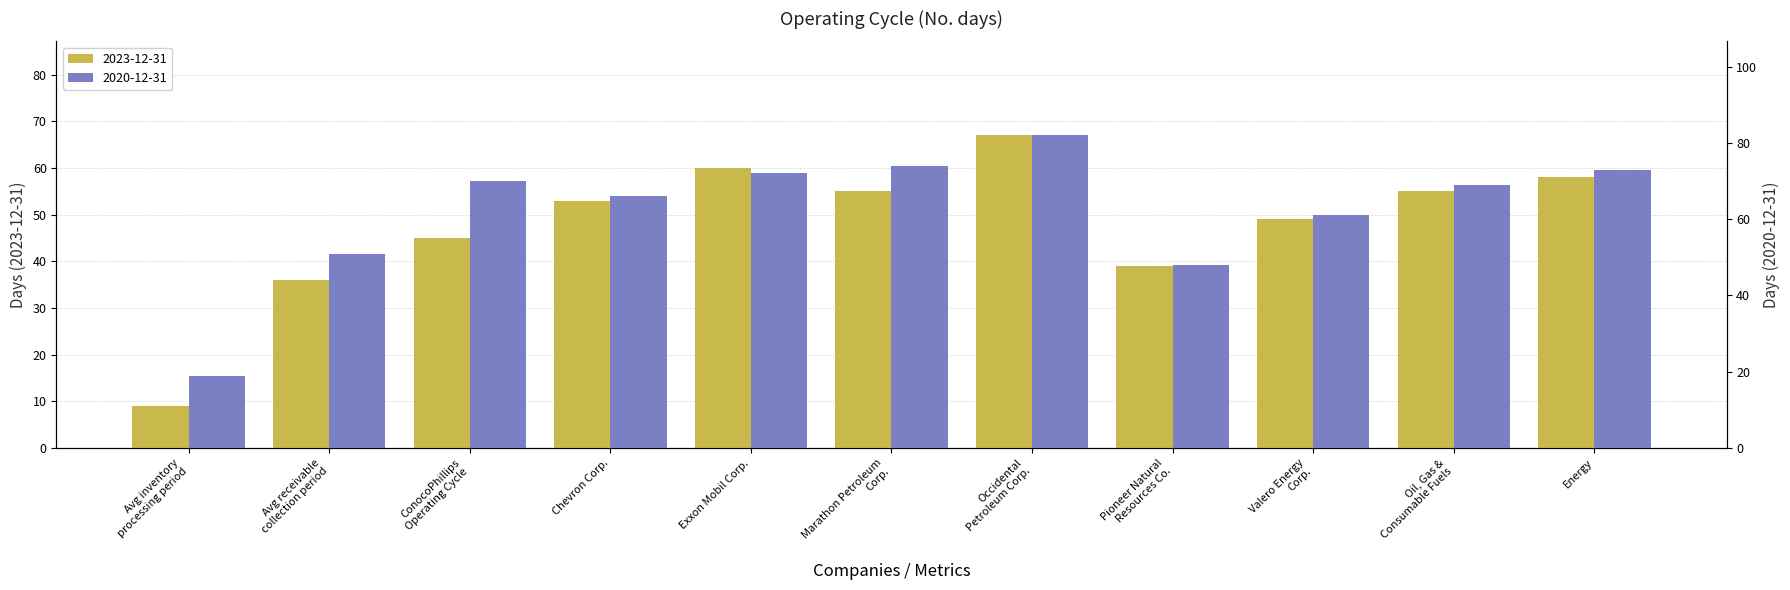

List the series in order of their peak value, lowest first.

2023-12-31, 2020-12-31